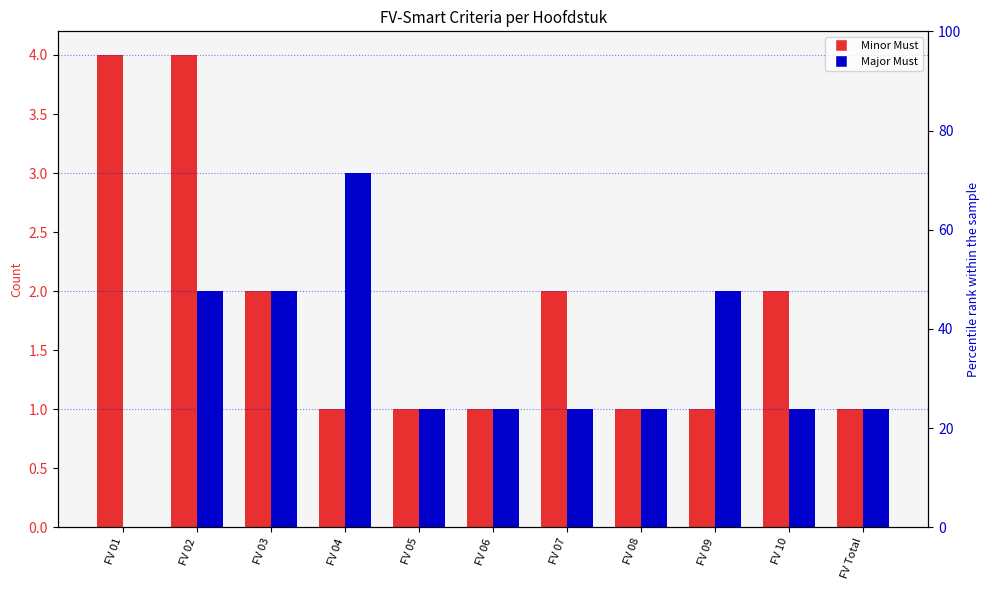

Reading left to right, list all the values displayed in this chart.

Minor Must: FV 01=4	FV 02=4	FV 03=2	FV 04=1	FV 05=1	FV 06=1	FV 07=2	FV 08=1	FV 09=1	FV 10=2	FV Total=1
Major Must: FV 01=0	FV 02=2	FV 03=2	FV 04=3	FV 05=1	FV 06=1	FV 07=1	FV 08=1	FV 09=2	FV 10=1	FV Total=1